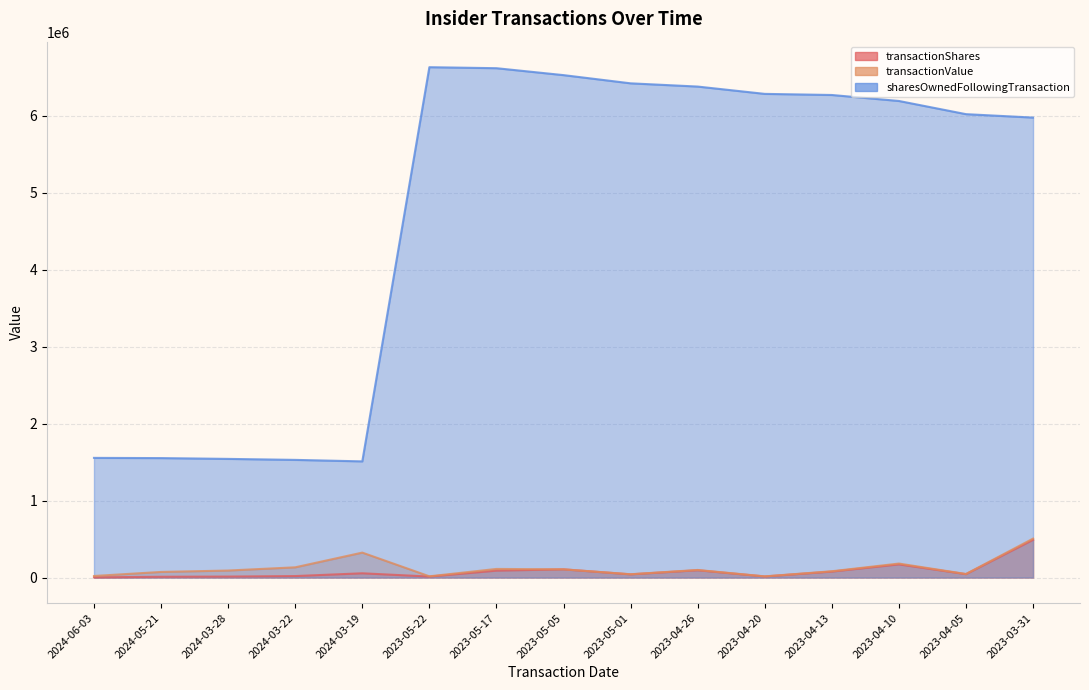

What is the sum of all transactionShares values?

1246196